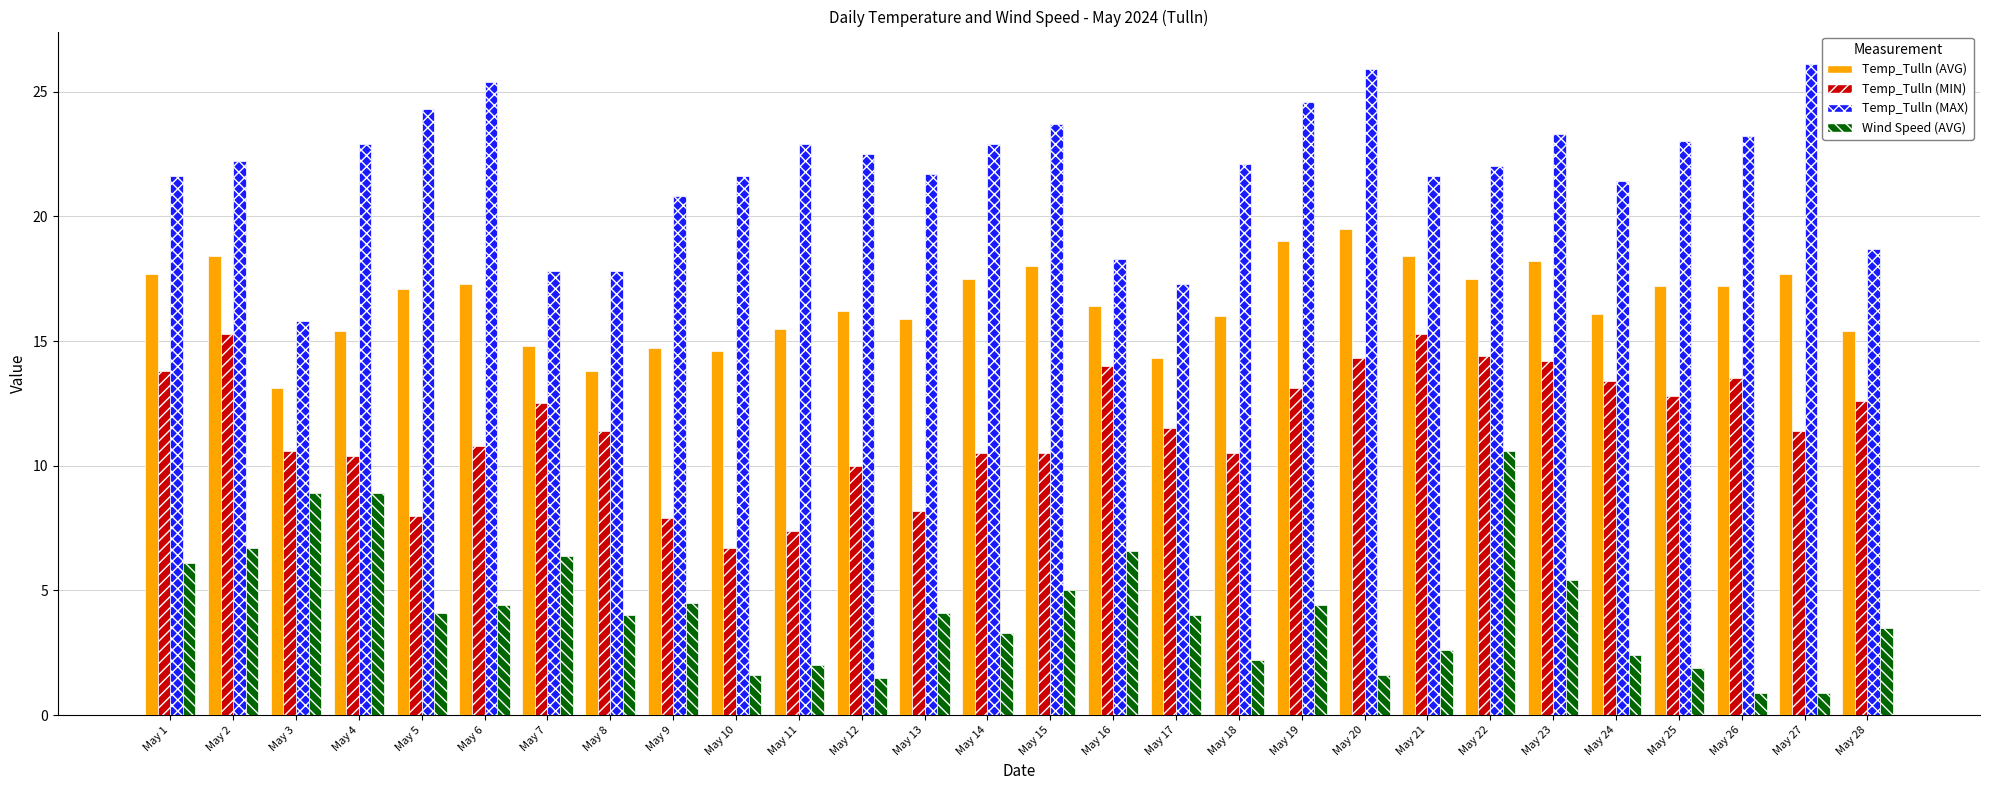

What is the maximum value for Temp_Tulln (AVG)?

19.5